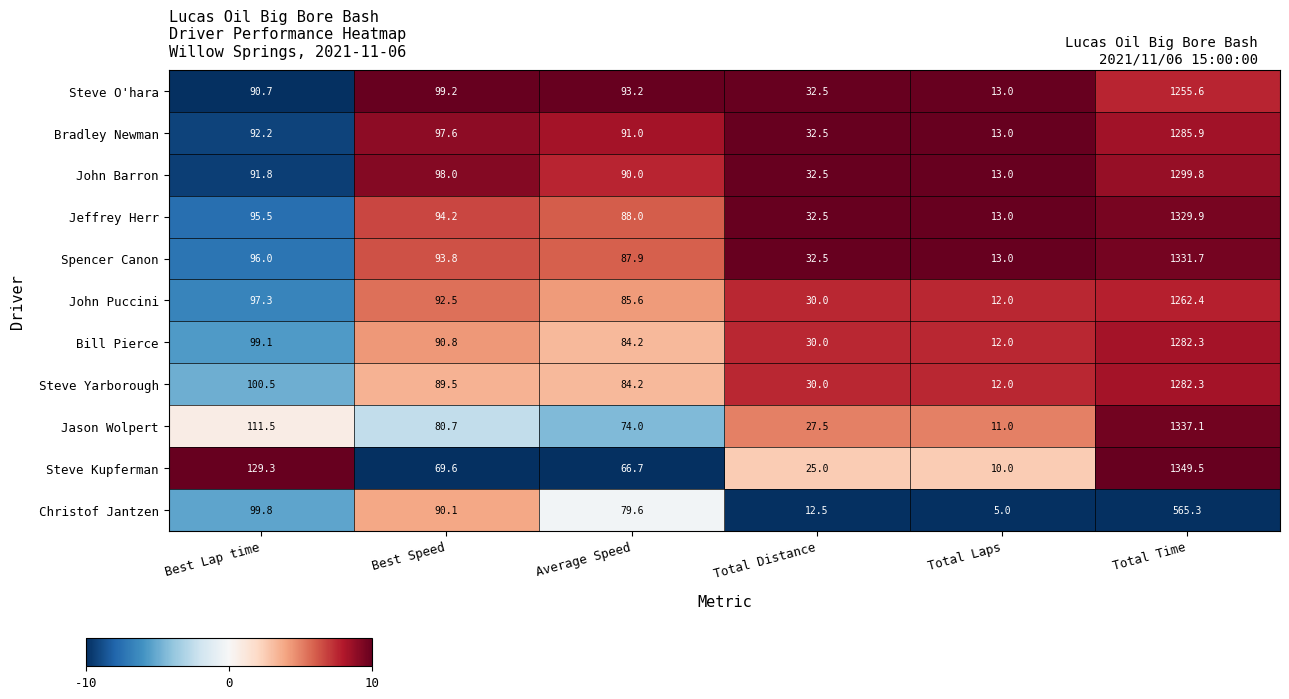

What is the greatest value displayed?

1349.5